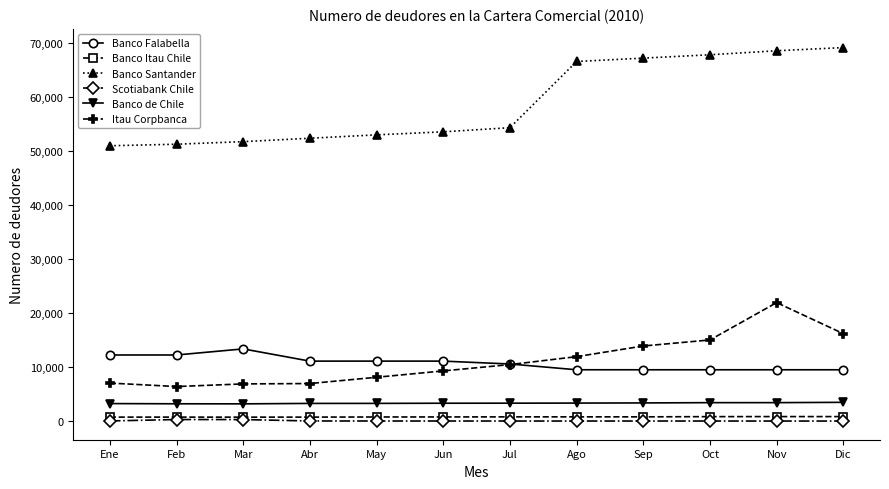

What is the sum of all Banco Falabella values?

129483